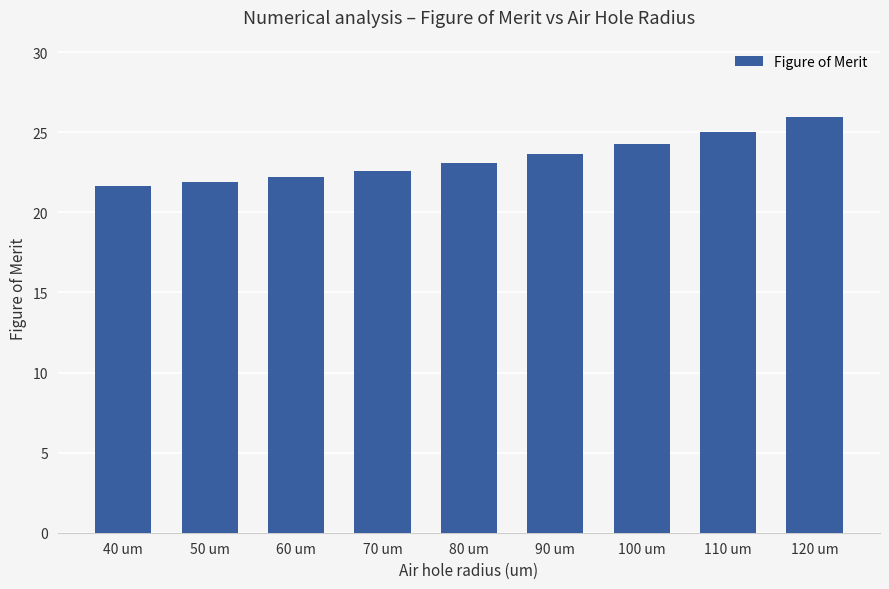

What is the average value?

23.4